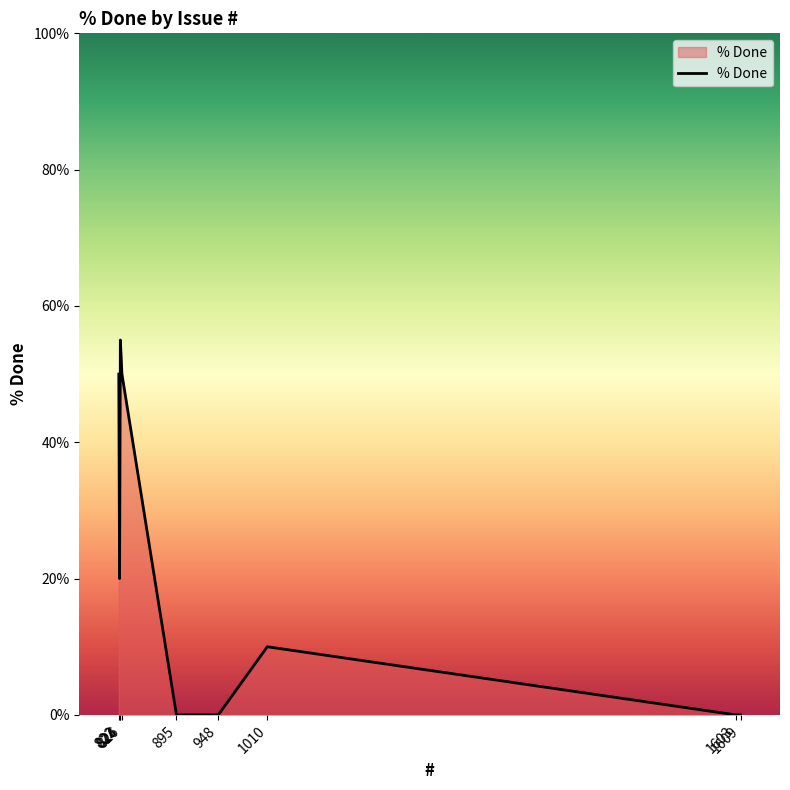

How many values are below 10?

4